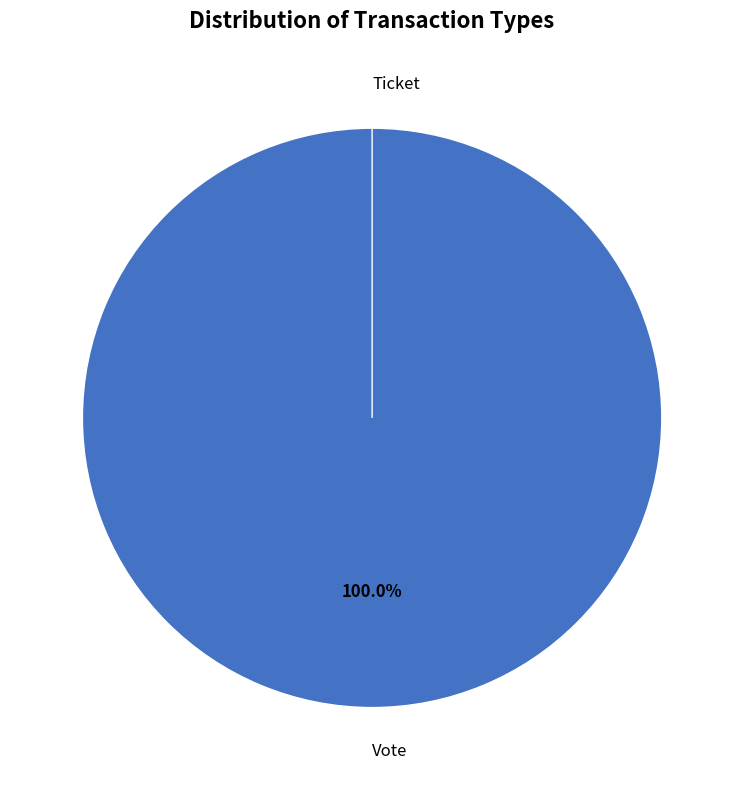

Between Ticket and Vote, which is larger?

Vote